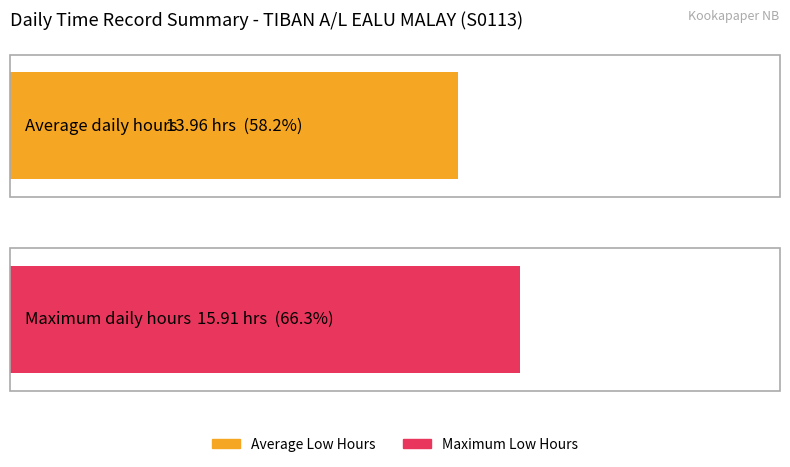

What is the average value?

14.0